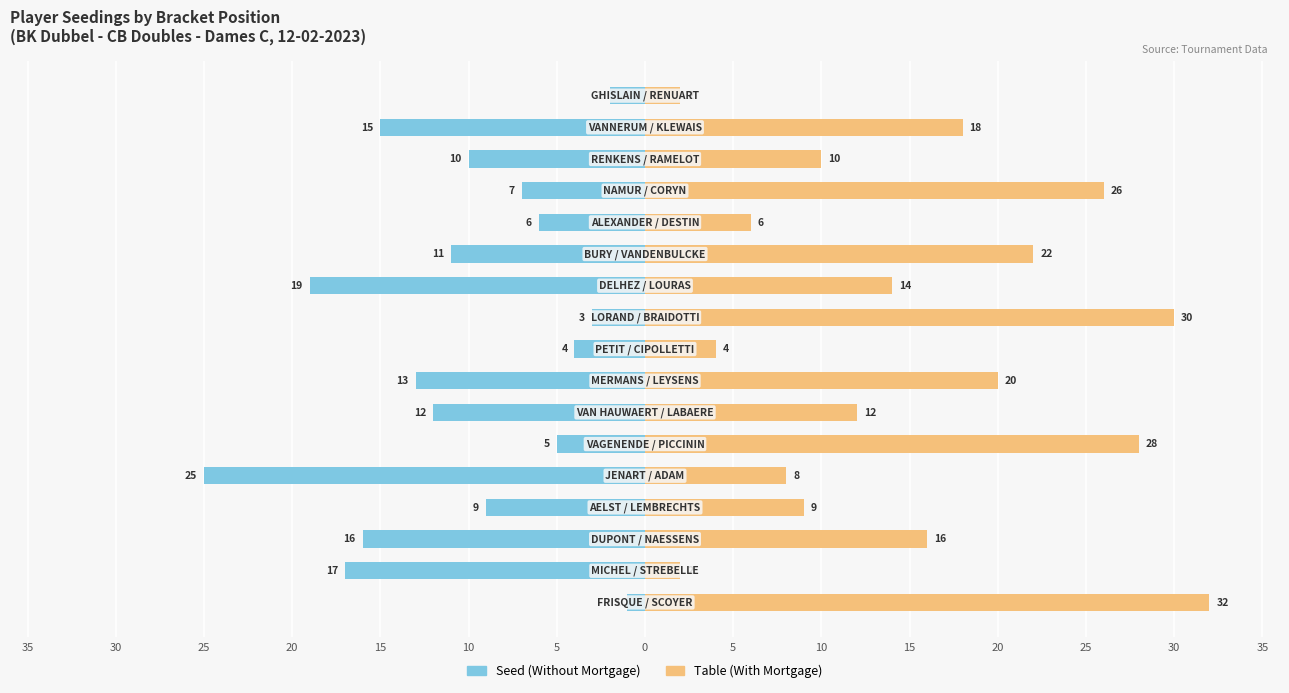

How many bars are there in total?

34